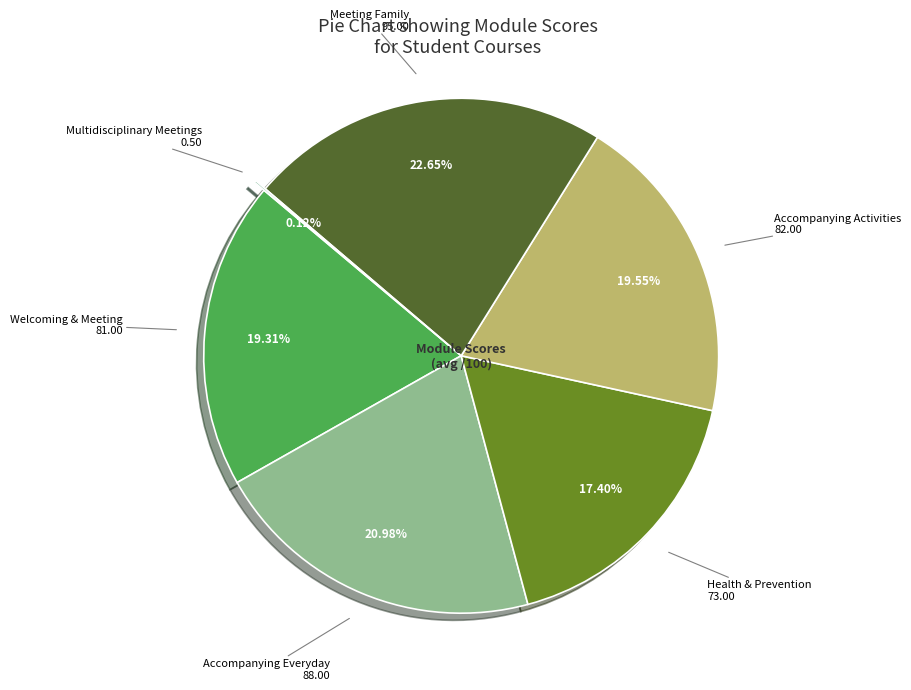

What is the largest slice in the pie chart?

Meeting Family